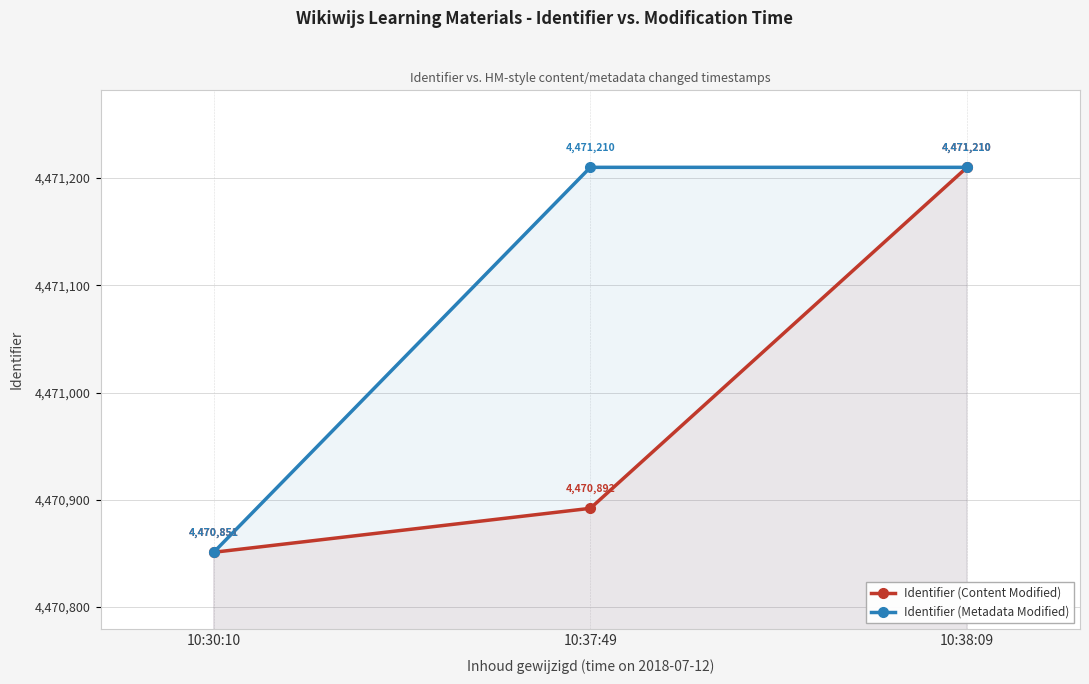

Between 10:30:10 and 10:37:49, which series saw the biggest shift?

Identifier (Metadata Modified)